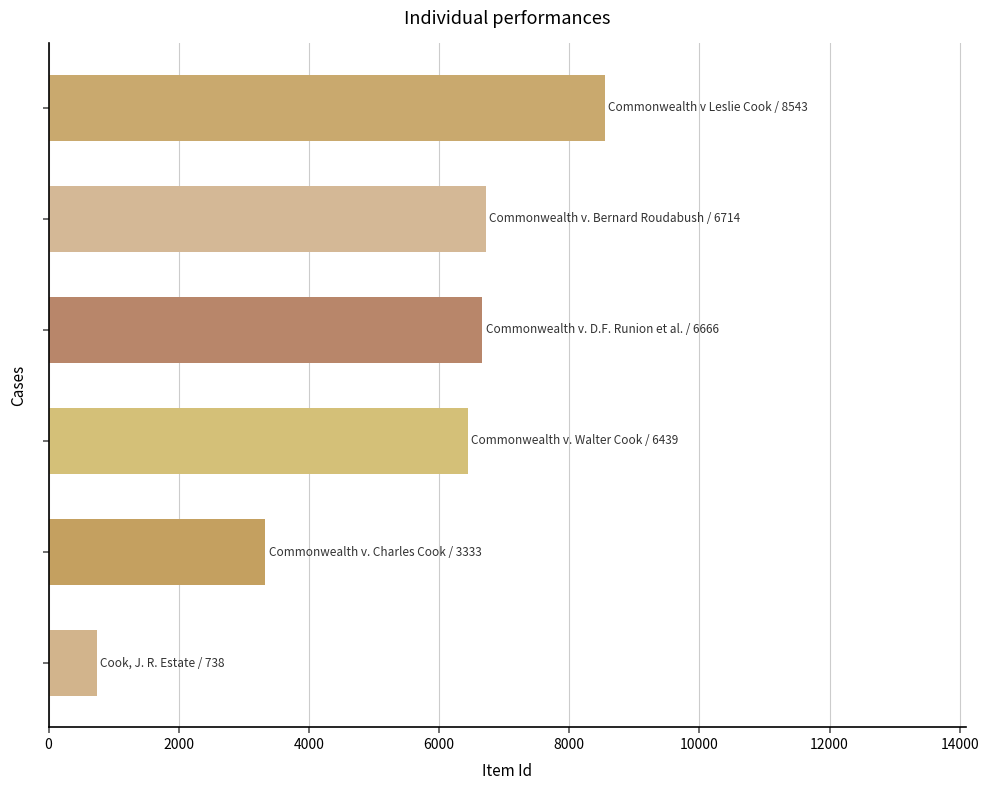

Does the chart contain stacked bars?

No